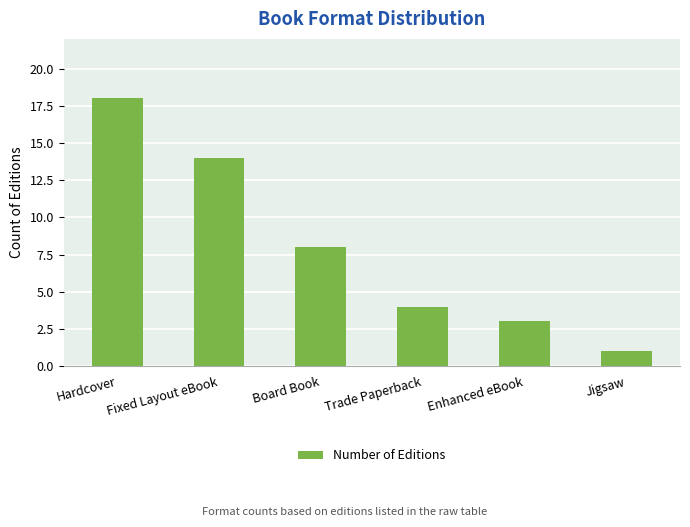

What is the approximate value at Fixed Layout eBook, to the nearest 10?

10